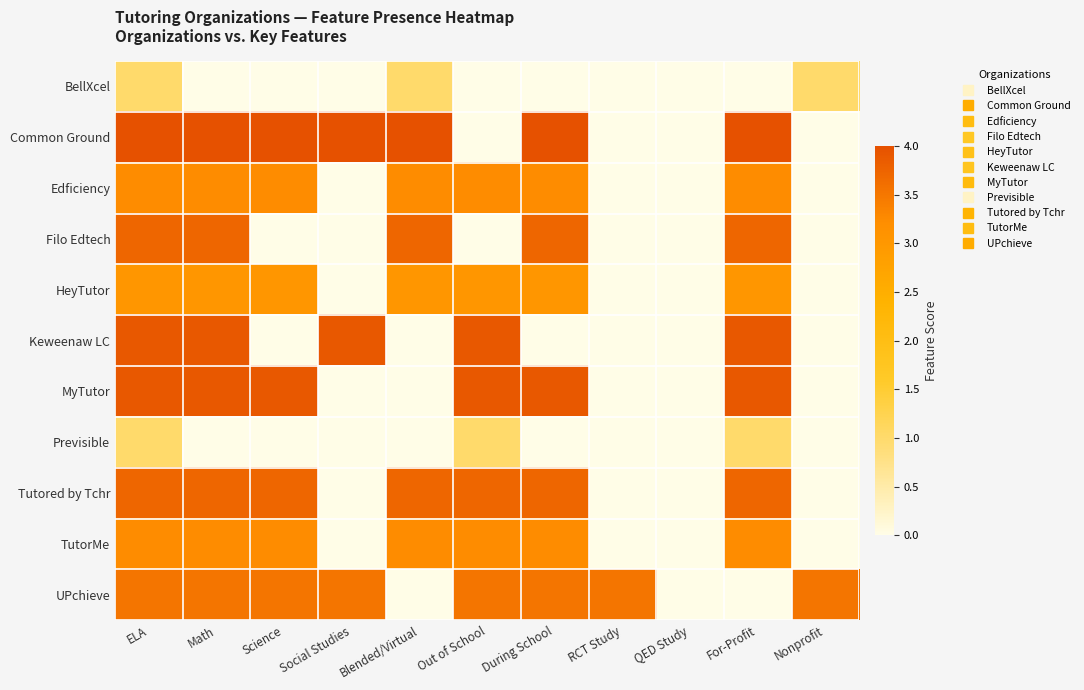

Reading left to right, extract all data points from this chart.

BellXcel: ELA=1.0	Math=0.0	Science=0.0	Social Studies=0.0	Blended/Virtual=1.0	Out of School=0.0	During School=0.0	RCT Study=0.0	QED Study=0.0	For-Profit=0.0	Nonprofit=1.0
Common Ground: ELA=4.0	Math=4.0	Science=4.0	Social Studies=4.0	Blended/Virtual=4.0	Out of School=0.0	During School=4.0	RCT Study=0.0	QED Study=0.0	For-Profit=4.0	Nonprofit=0.0
Edficiency: ELA=3.2	Math=3.2	Science=3.2	Social Studies=0.0	Blended/Virtual=3.2	Out of School=3.2	During School=3.2	RCT Study=0.0	QED Study=0.0	For-Profit=3.2	Nonprofit=0.0
Filo Edtech: ELA=3.7	Math=3.7	Science=0.0	Social Studies=0.0	Blended/Virtual=3.7	Out of School=0.0	During School=3.7	RCT Study=0.0	QED Study=0.0	For-Profit=3.7	Nonprofit=0.0
HeyTutor: ELA=3.0	Math=3.0	Science=3.0	Social Studies=0.0	Blended/Virtual=3.0	Out of School=3.0	During School=3.0	RCT Study=0.0	QED Study=0.0	For-Profit=3.0	Nonprofit=0.0
Keweenaw LC: ELA=3.9	Math=3.9	Science=0.0	Social Studies=3.9	Blended/Virtual=0.0	Out of School=3.9	During School=0.0	RCT Study=0.0	QED Study=0.0	For-Profit=3.9	Nonprofit=0.0
MyTutor: ELA=3.9	Math=3.9	Science=3.9	Social Studies=0.0	Blended/Virtual=0.0	Out of School=3.9	During School=3.9	RCT Study=0.0	QED Study=0.0	For-Profit=3.9	Nonprofit=0.0
Previsible: ELA=1.0	Math=0.0	Science=0.0	Social Studies=0.0	Blended/Virtual=0.0	Out of School=1.0	During School=0.0	RCT Study=0.0	QED Study=0.0	For-Profit=1.0	Nonprofit=0.0
Tutored by Tchr: ELA=3.7	Math=3.7	Science=3.7	Social Studies=0.0	Blended/Virtual=3.7	Out of School=3.7	During School=3.7	RCT Study=0.0	QED Study=0.0	For-Profit=3.7	Nonprofit=0.0
TutorMe: ELA=3.2	Math=3.2	Science=3.2	Social Studies=0.0	Blended/Virtual=3.2	Out of School=3.2	During School=3.2	RCT Study=0.0	QED Study=0.0	For-Profit=3.2	Nonprofit=0.0
UPchieve: ELA=3.5	Math=3.5	Science=3.5	Social Studies=3.5	Blended/Virtual=0.0	Out of School=3.5	During School=3.5	RCT Study=3.5	QED Study=0.0	For-Profit=0.0	Nonprofit=3.5